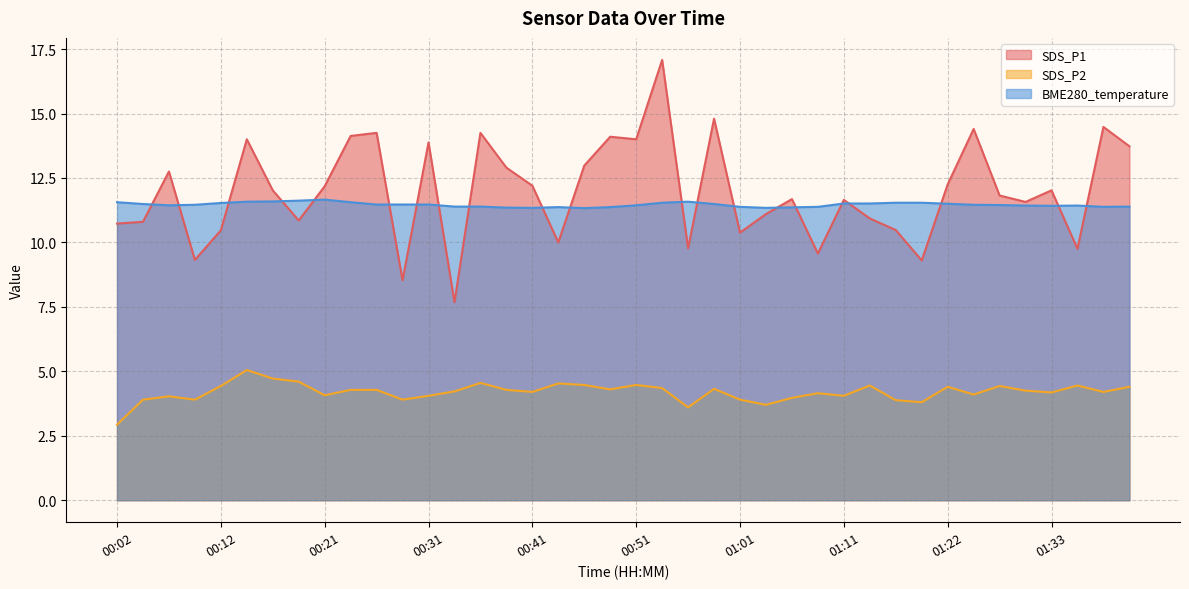

The SDS_P1 series shows 4.0 at 00:17. True or false?

False